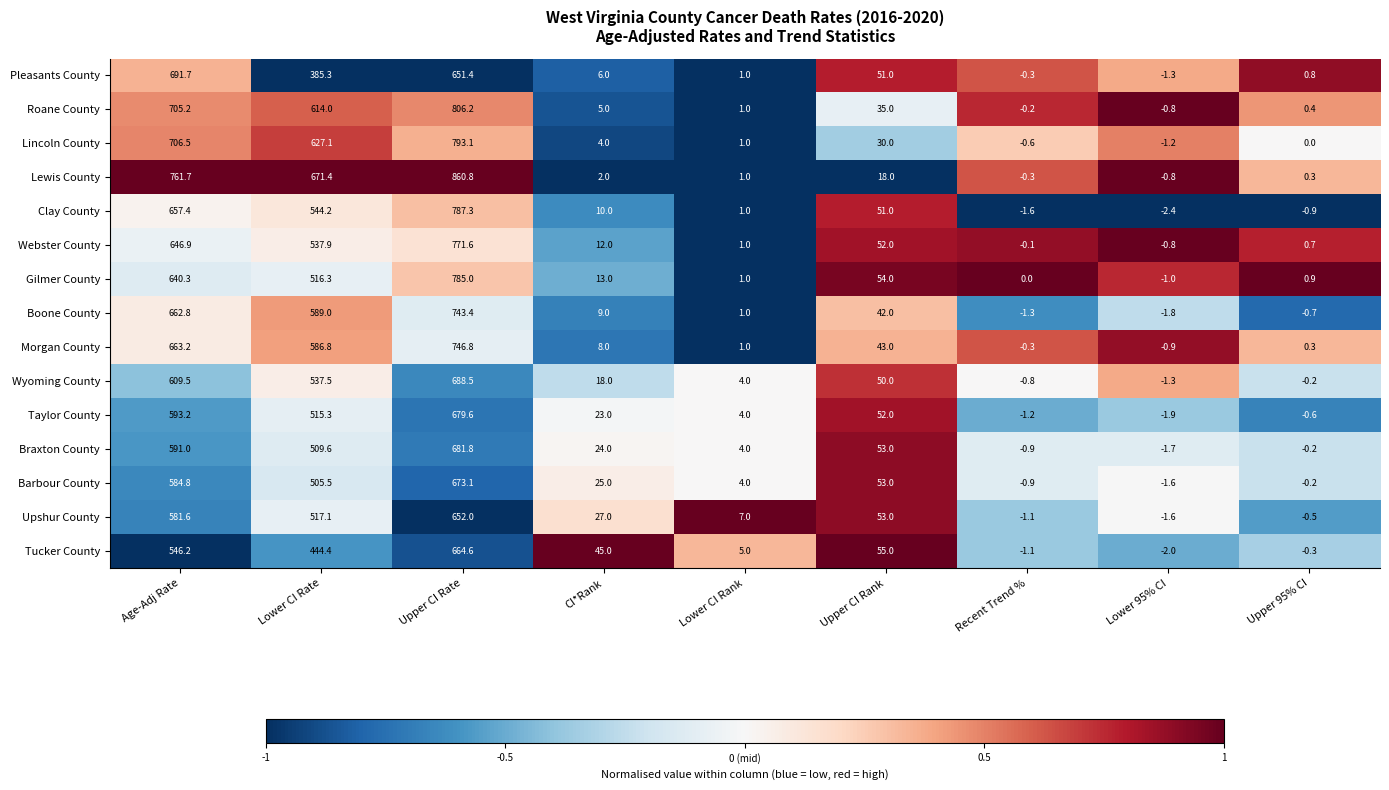

The value of Upshur County at Lower CI Rate is 517.1. True or false?

True